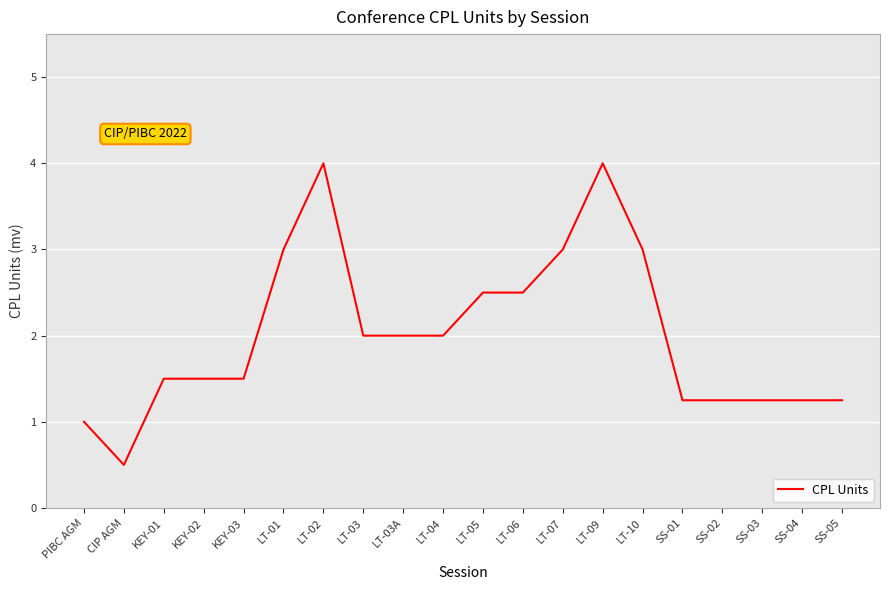

The chart shows a value of 2.1 at LT-09. True or false?

False